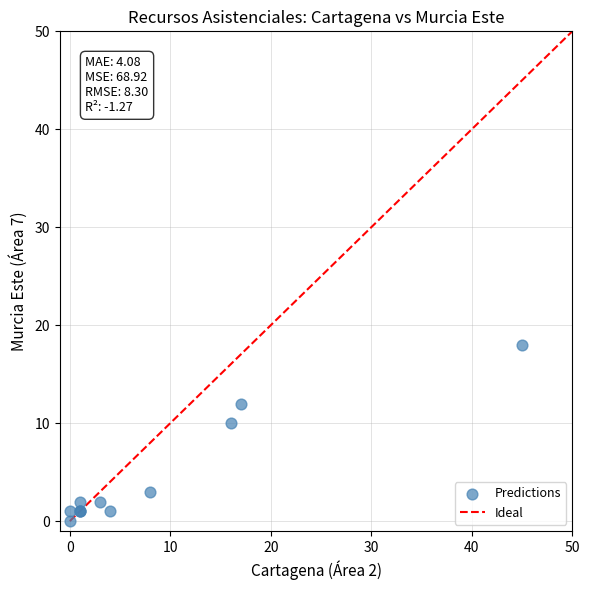

What Y value in the scatter plot is closest to 9?

10